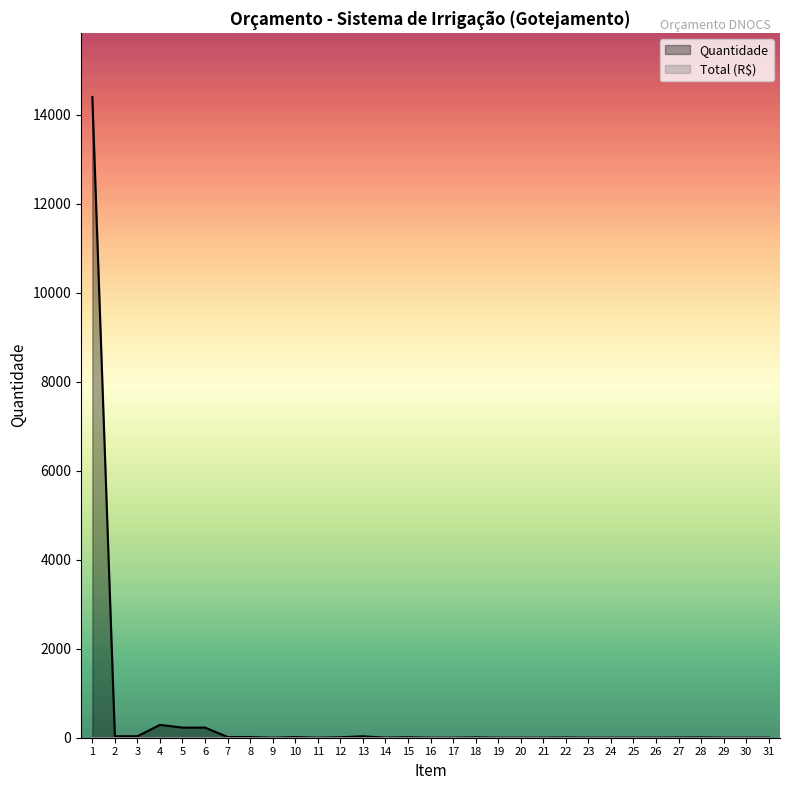

Is it true that the value at 29 is 1?

True